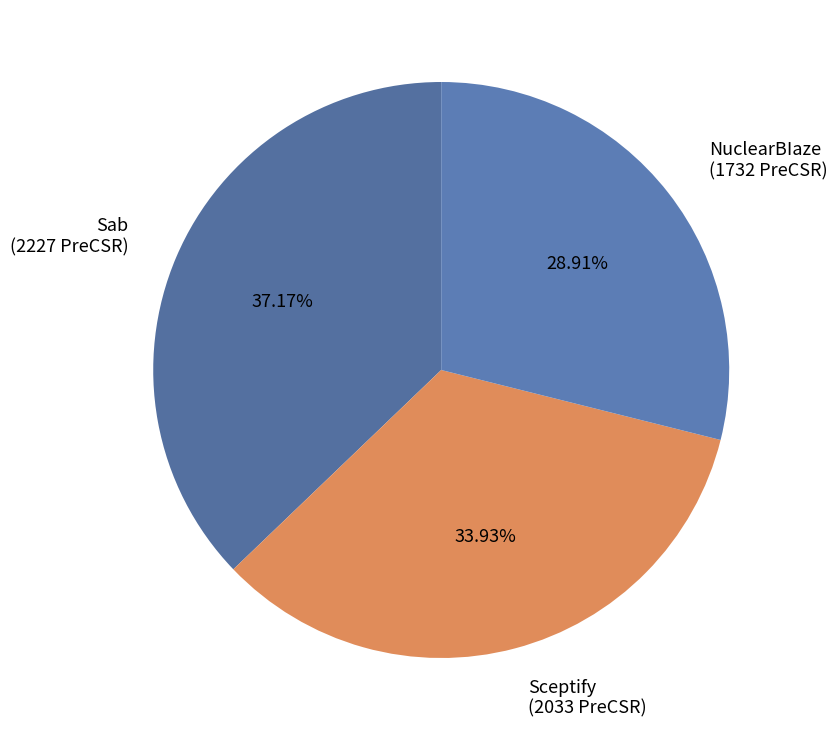

Is it true that Sceptify is 34% of the pie?

True